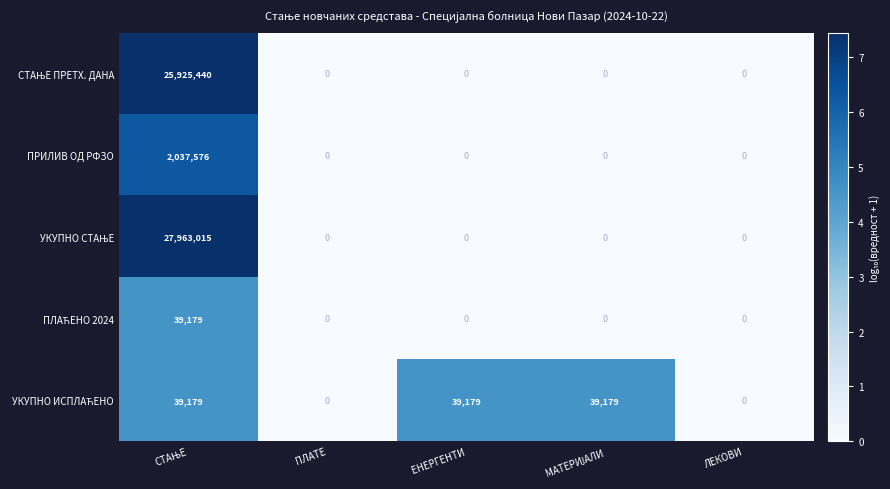

At how many categories does at least one series exceed 6?

3